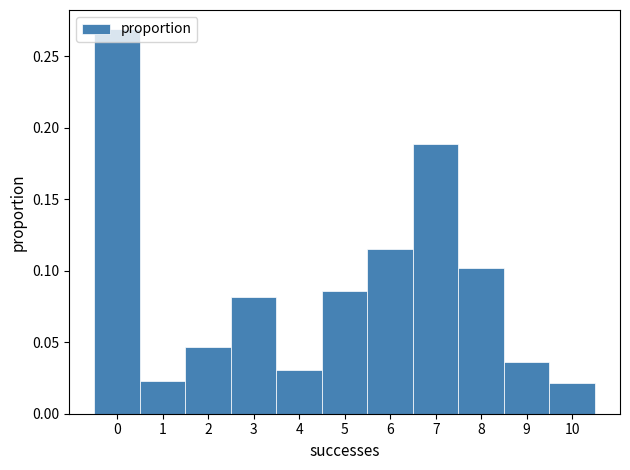

Reading left to right, transcribe this chart: for each bar, give the range it covers on the x-axis and its height. The values are not printed on the chart, so give them approximately, as read against the axis.

-0.5 to 0.5: 0.270
0.5 to 1.5: 0.025
1.5 to 2.5: 0.045
2.5 to 3.5: 0.080
3.5 to 4.5: 0.030
4.5 to 5.5: 0.085
5.5 to 6.5: 0.115
6.5 to 7.5: 0.190
7.5 to 8.5: 0.100
8.5 to 9.5: 0.035
9.5 to 10.5: 0.020